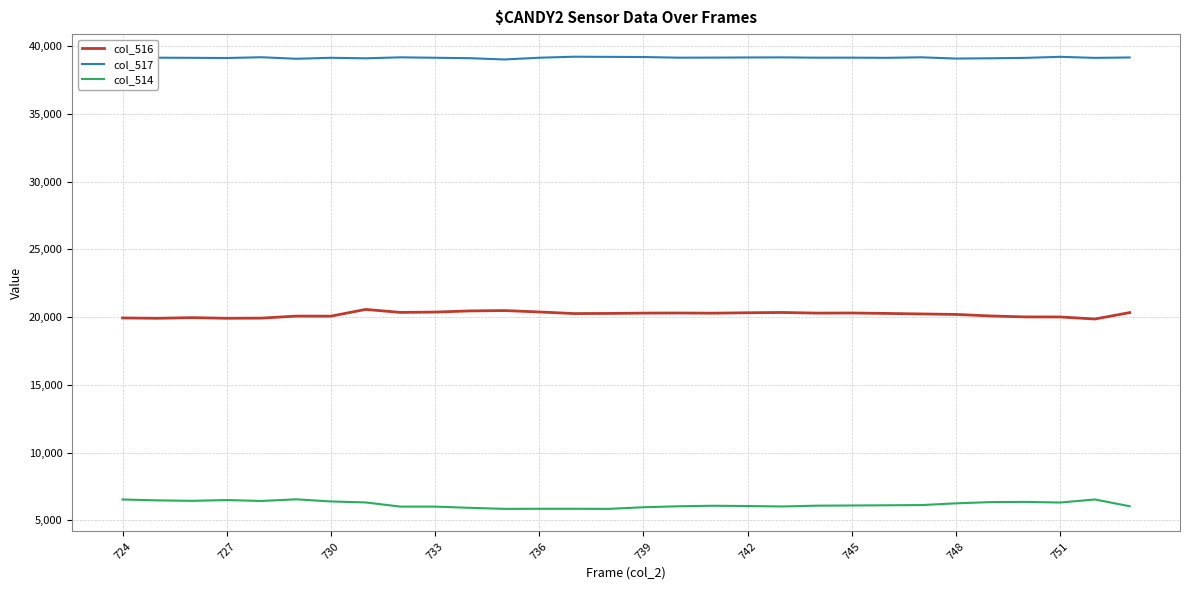

What is the greatest value displayed?

39220